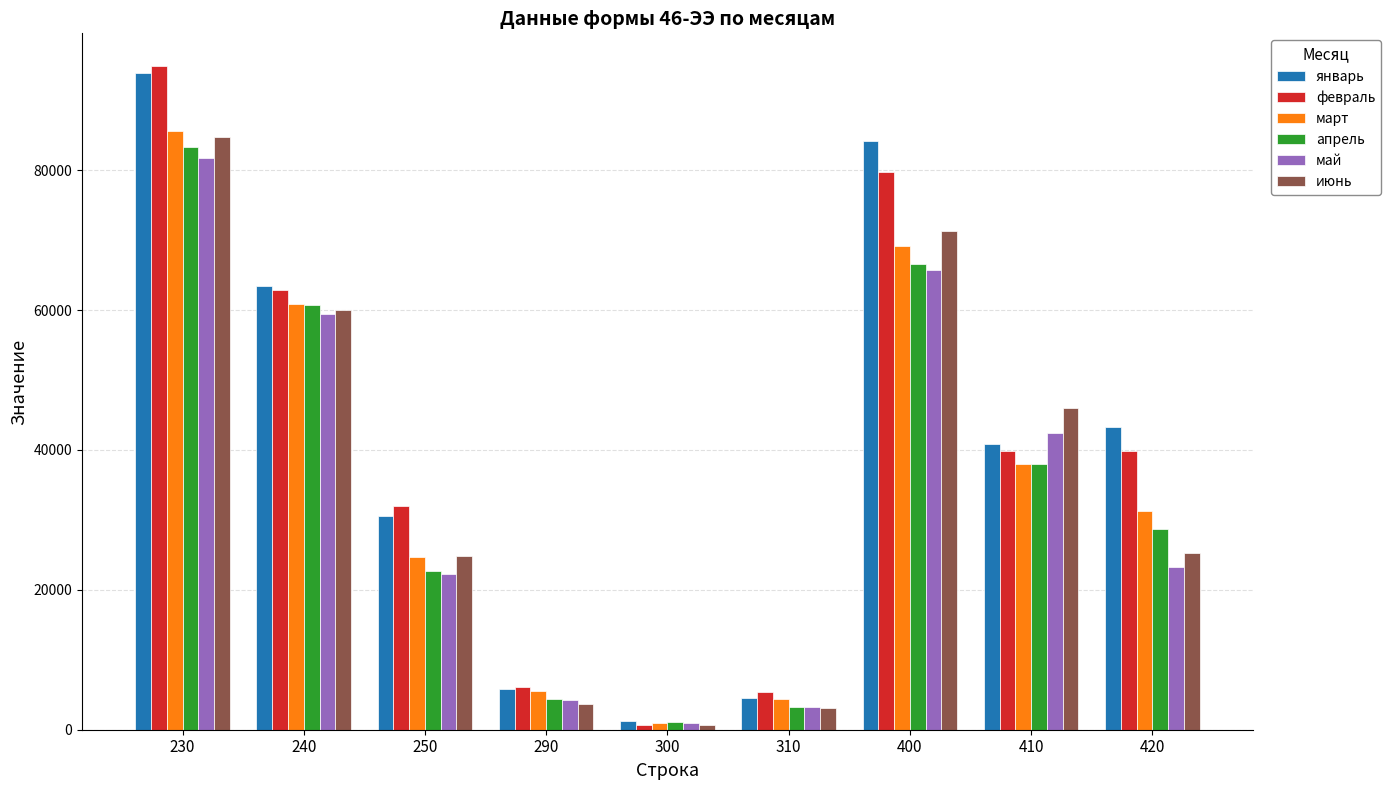

What are all the series names shown in the legend?

январь, февраль, март, апрель, май, июнь